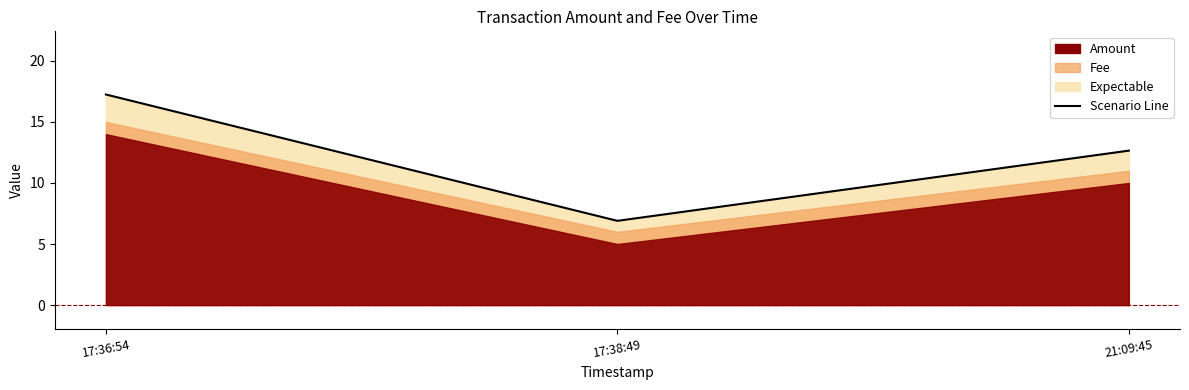

Does the chart display data point markers on the line(s)?

No